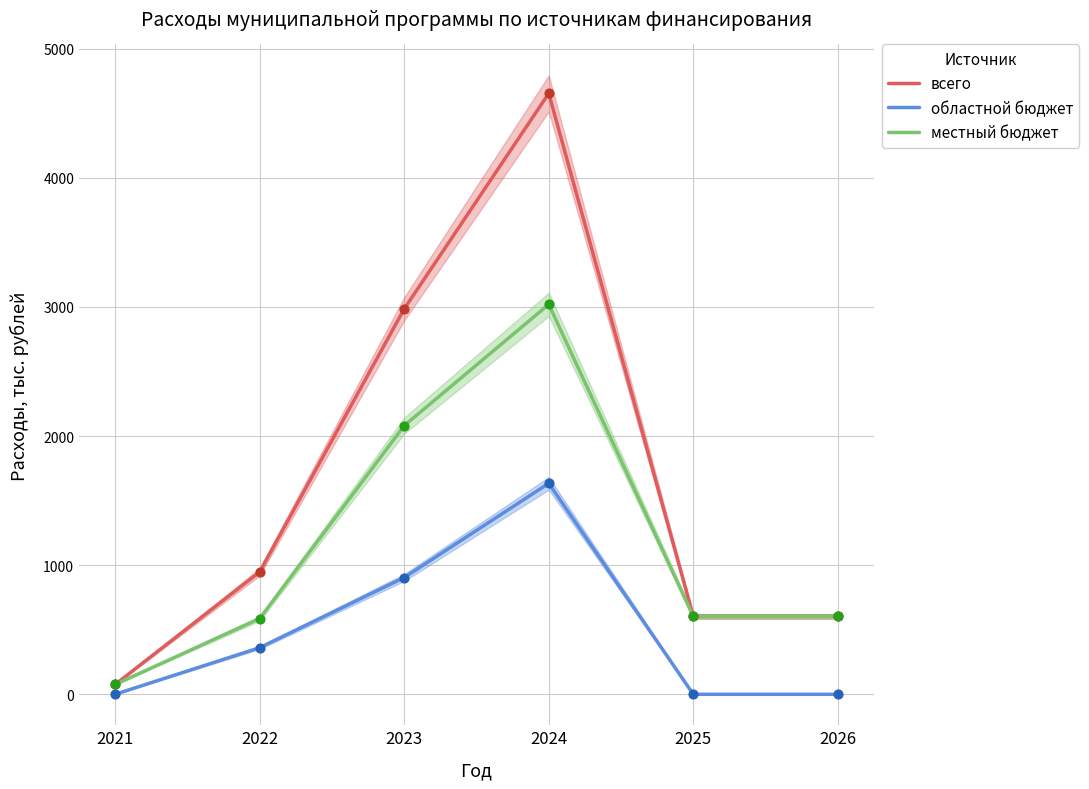

What are all the series names shown in the legend?

всего, областной бюджет, местный бюджет